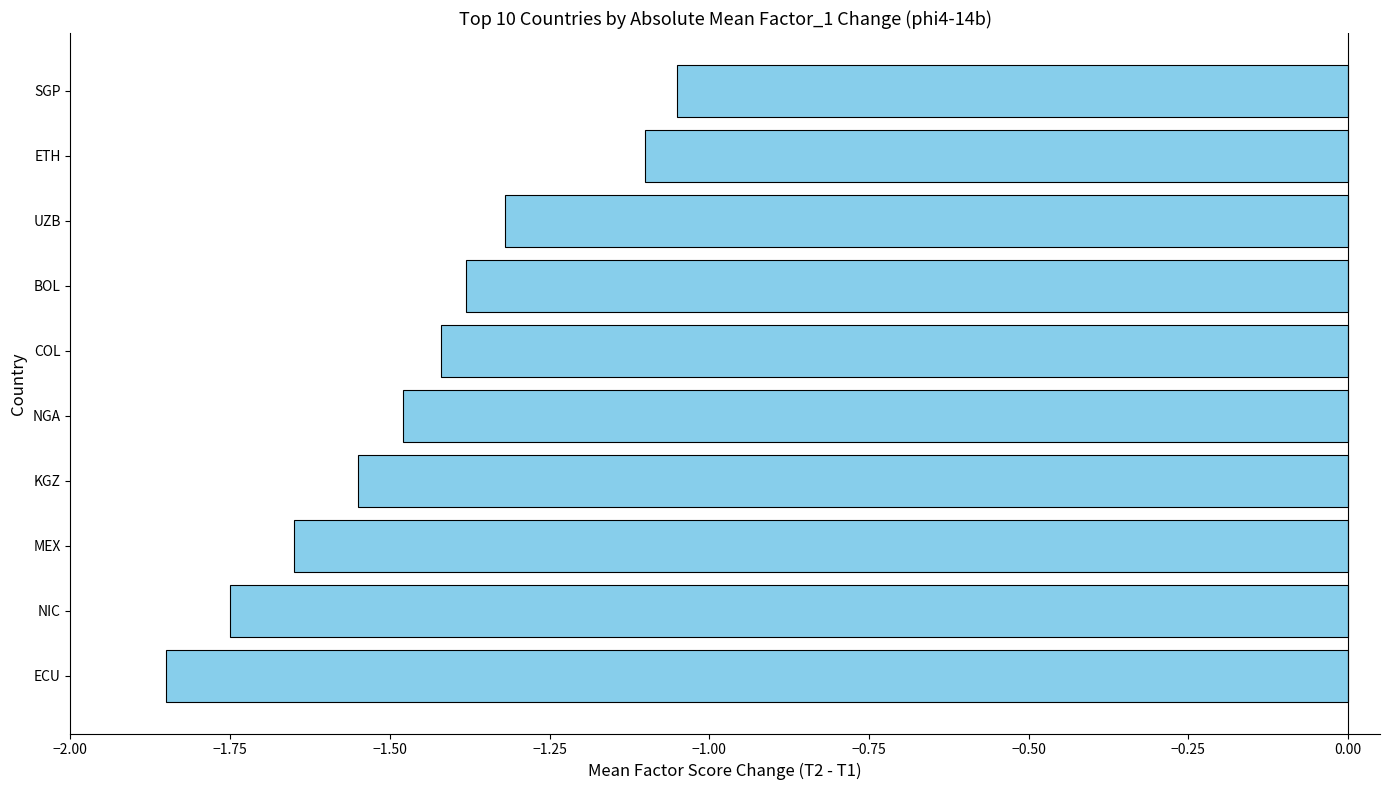

List the labels in order of value, smallest first.

ECU, NIC, MEX, KGZ, NGA, COL, BOL, UZB, ETH, SGP